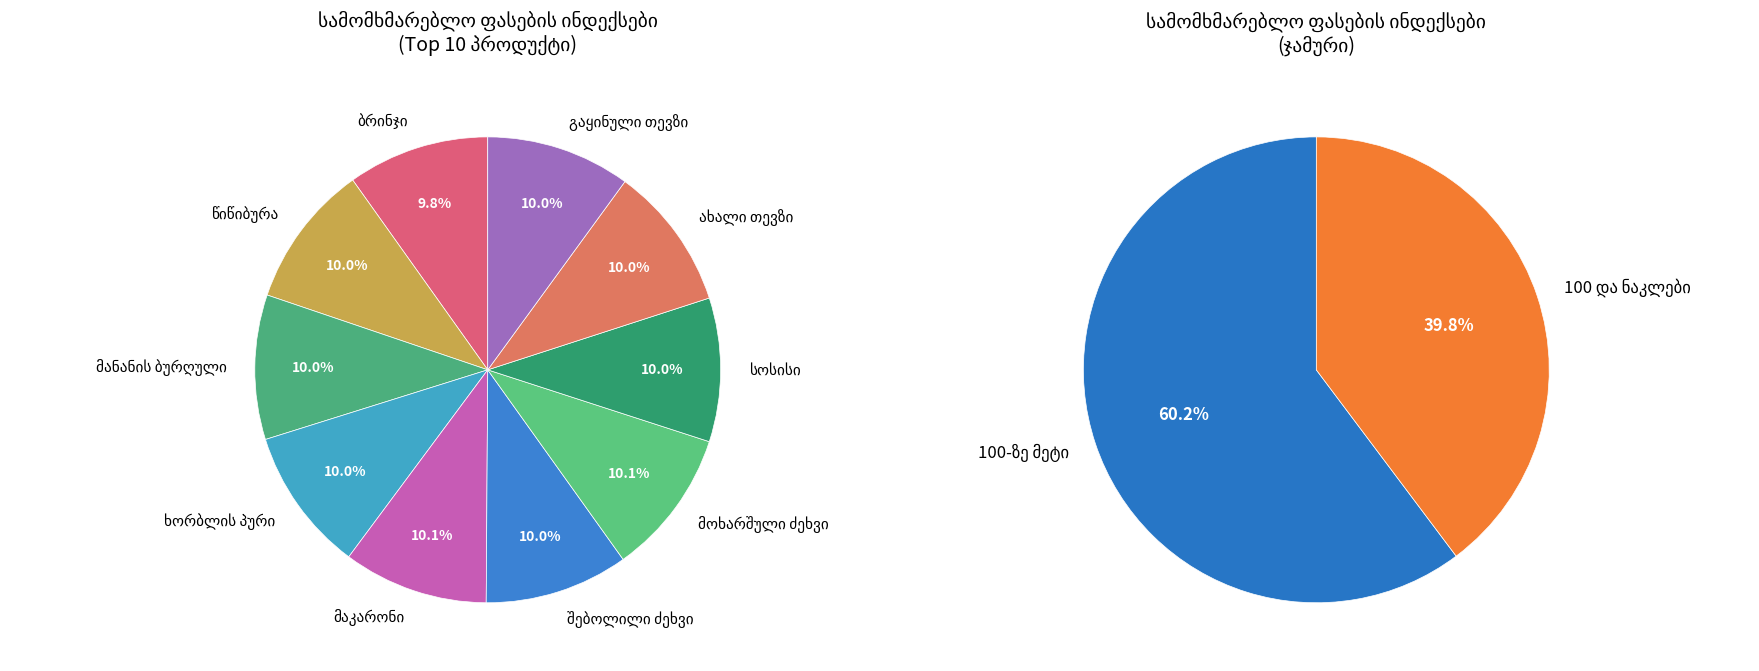

To the nearest percent, what is the combined percentage of მანანის ბურღული and მოხარშული ძეხვი?

20%